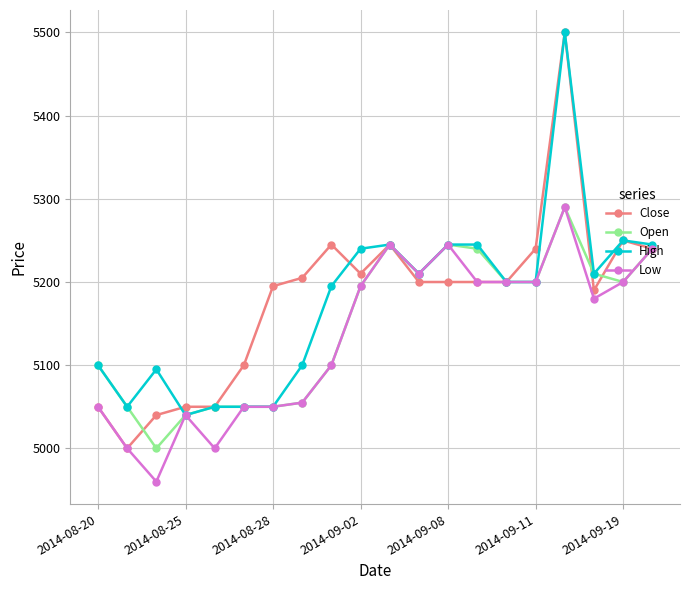

True or false: High has more than 1 points higher than both neighbors.

True